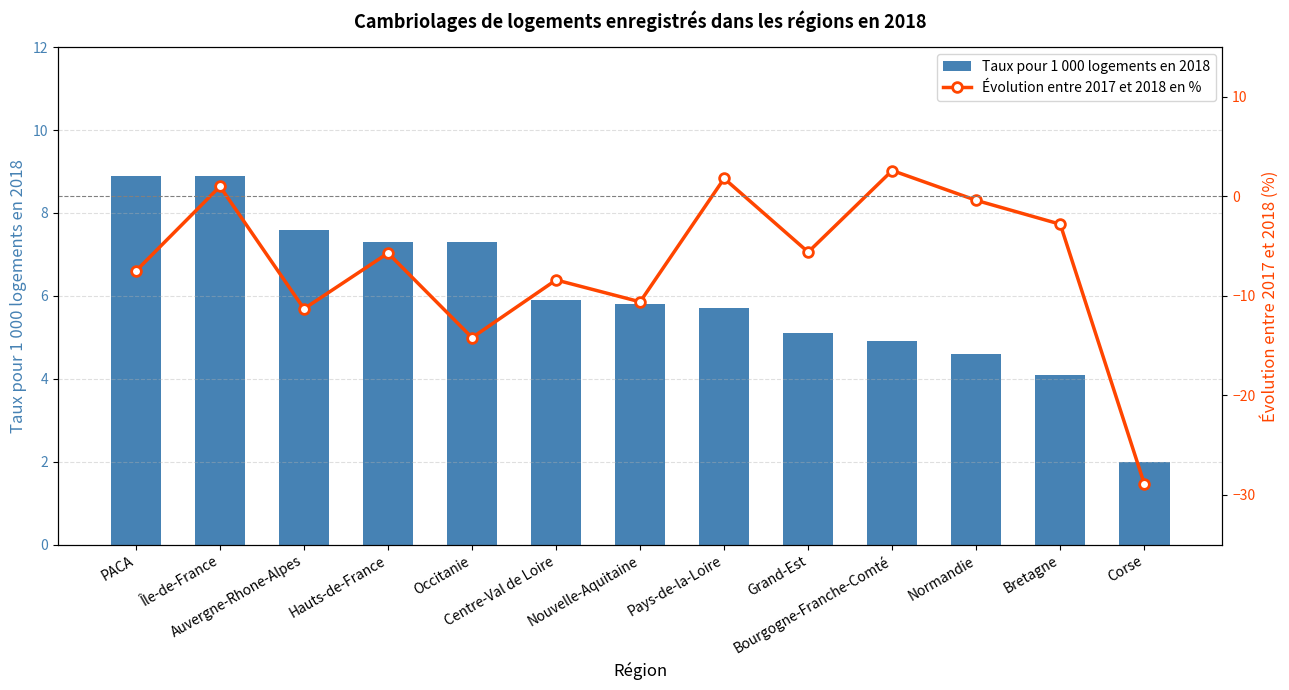

Reading left to right, what are all the values shown in this chart?

Taux pour 1 000 logements en 2018: PACA=8.9	Île-de-France=8.9	Auvergne-Rhone-Alpes=7.6	Hauts-de-France=7.3	Occitanie=7.3	Centre-Val de Loire=5.9	Nouvelle-Aquitaine=5.8	Pays-de-la-Loire=5.7	Grand-Est=5.1	Bourgogne-Franche-Comté=4.9	Normandie=4.6	Bretagne=4.1	Corse=2.0
Évolution entre 2017 et 2018 en %: PACA=-7.5	Île-de-France=1.0	Auvergne-Rhone-Alpes=-11.3	Hauts-de-France=-5.7	Occitanie=-14.2	Centre-Val de Loire=-8.4	Nouvelle-Aquitaine=-10.6	Pays-de-la-Loire=1.8	Grand-Est=-5.6	Bourgogne-Franche-Comté=2.6	Normandie=-0.4	Bretagne=-2.8	Corse=-28.9